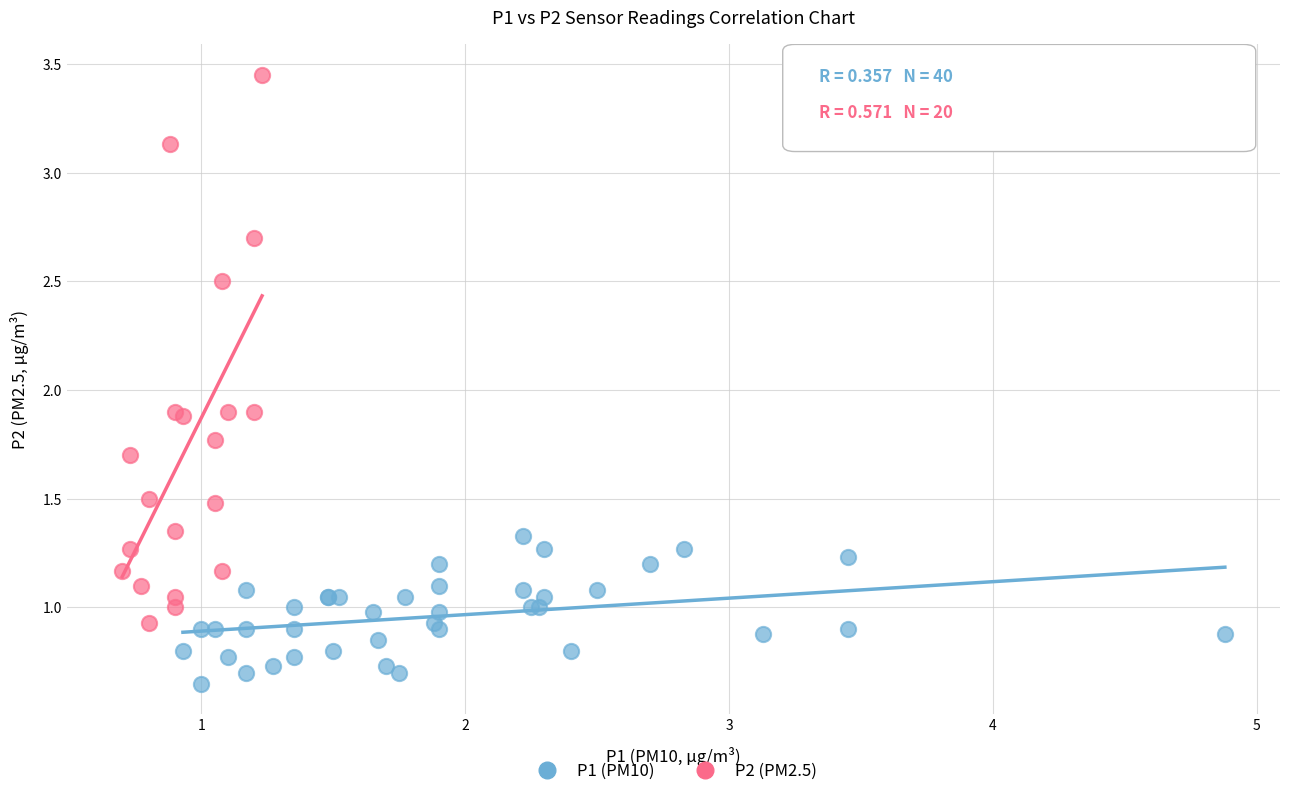

Which series has the widest spread of Y values?

P2 (PM2.5)